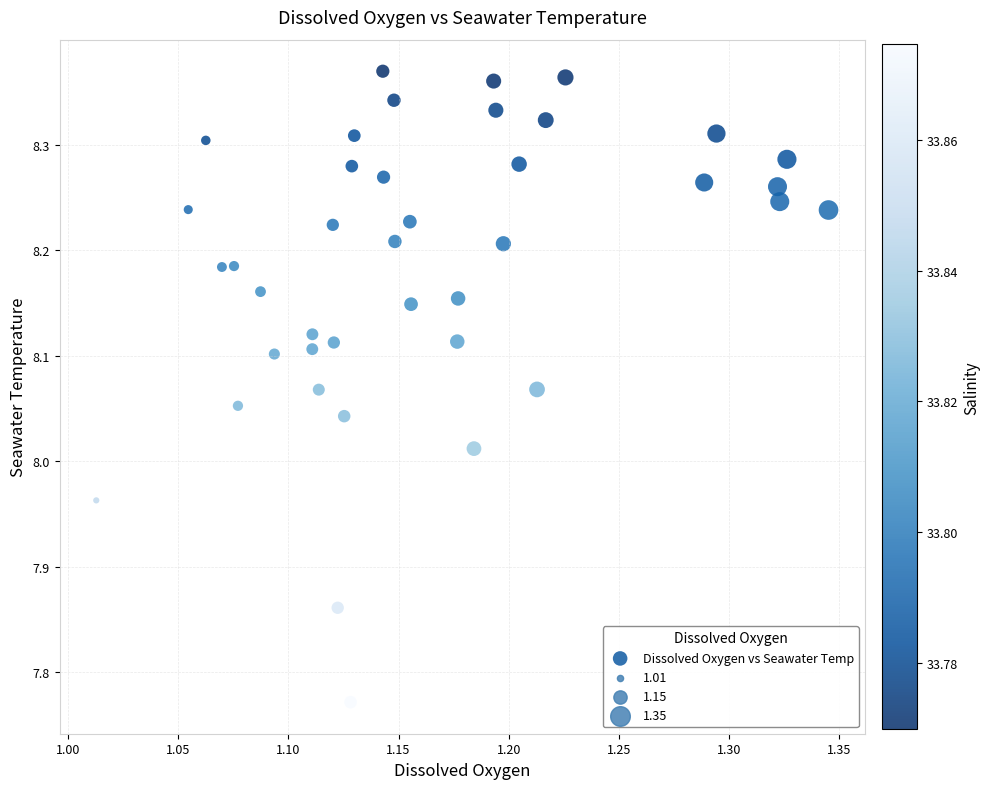

What is the range of Y values (max minus min)?

0.6